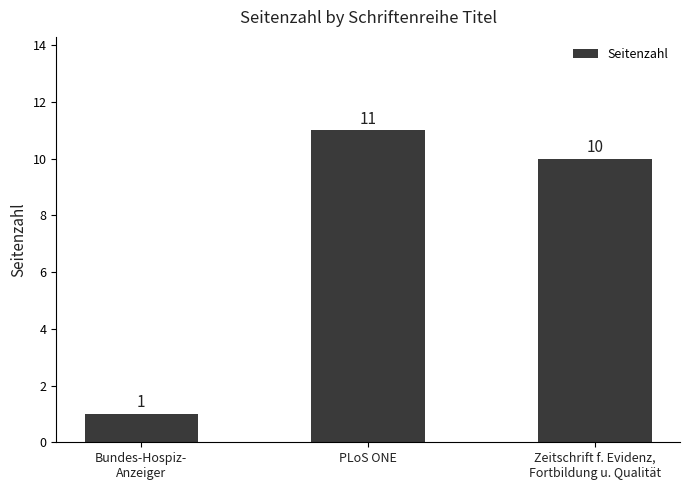

What is the change in value from Bundes-Hospiz-
Anzeiger to PLoS ONE?

+10